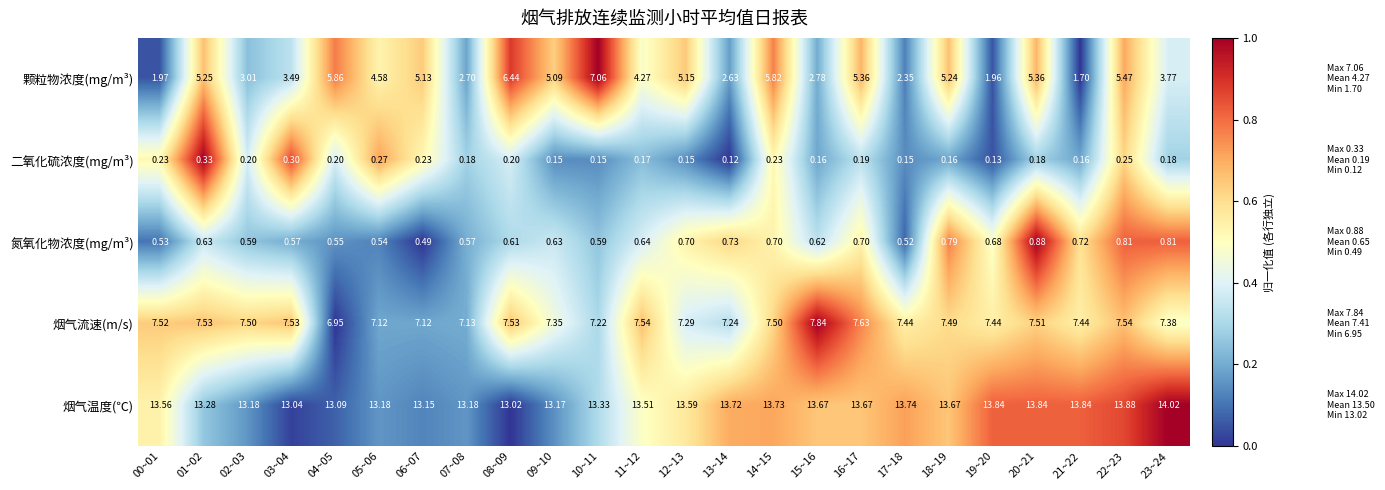

Which series has the largest total across all categories?

烟气温度(℃)